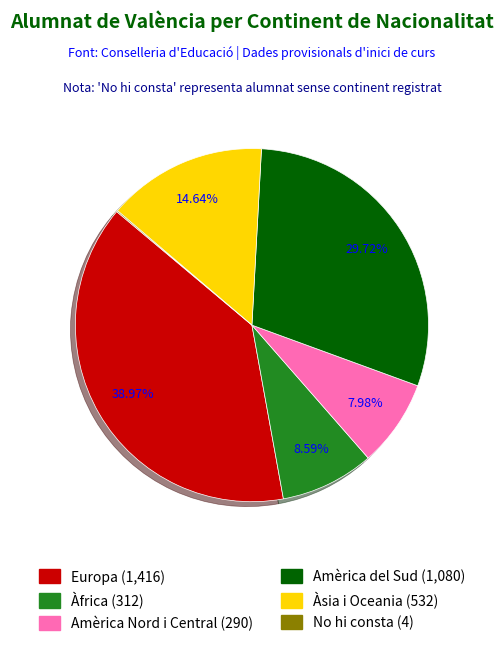

True or false: Àsia i Oceania accounts for 6% of the total.

False